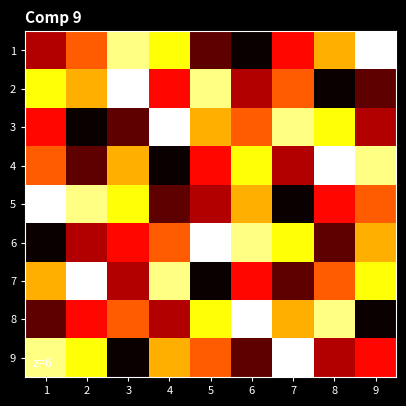

What is the total value across all series at 6?

45